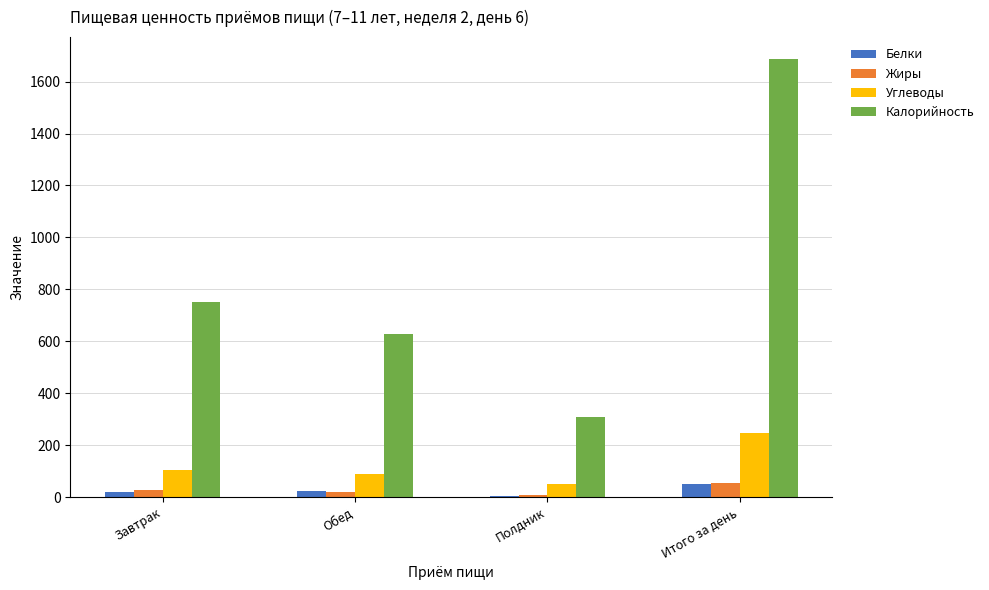

What is the sum of all Калорийность values?

3373.5